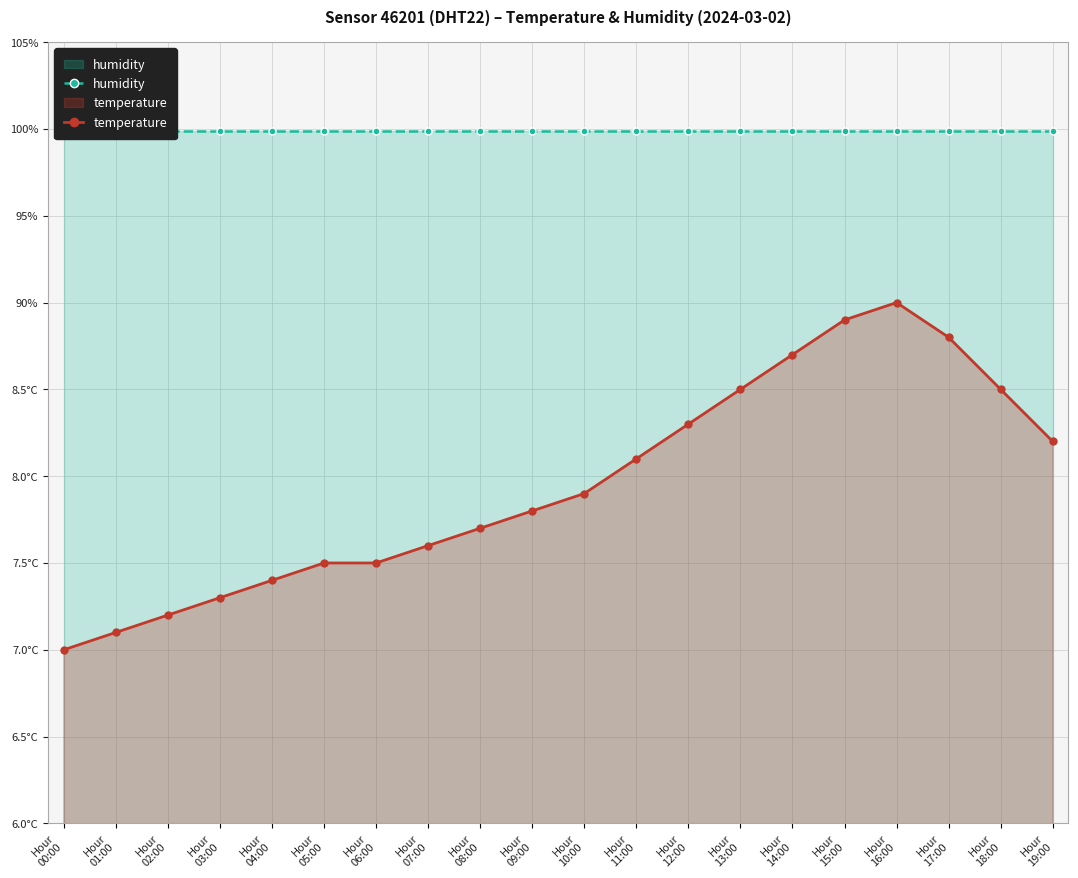

What is the label of the 12th point from the right?

Hour
08:00